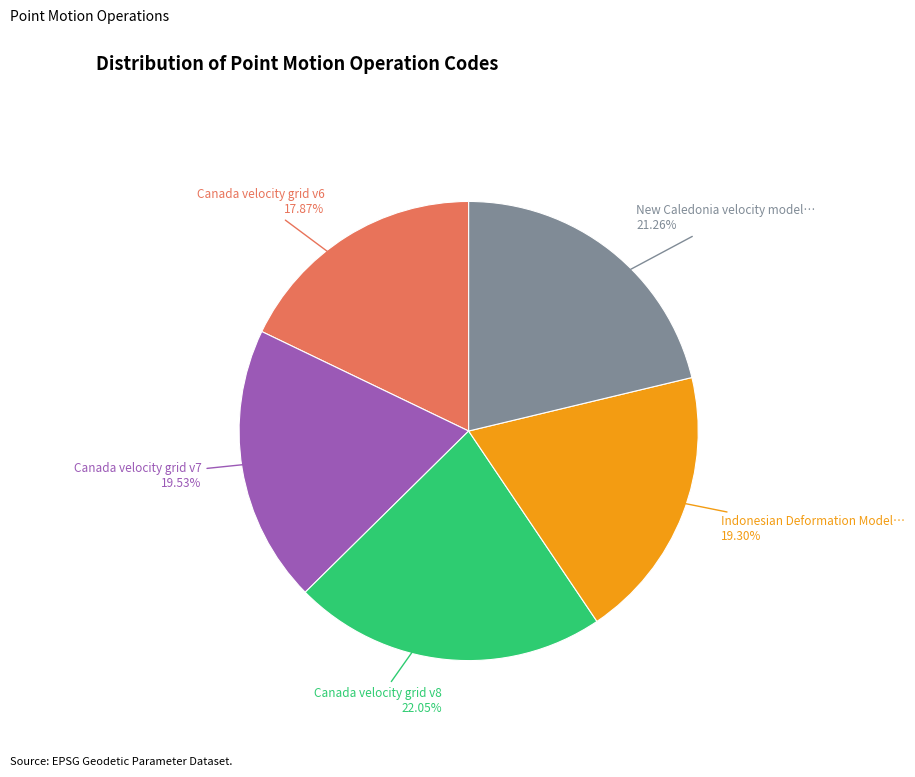

Is there a majority slice in this chart?

No